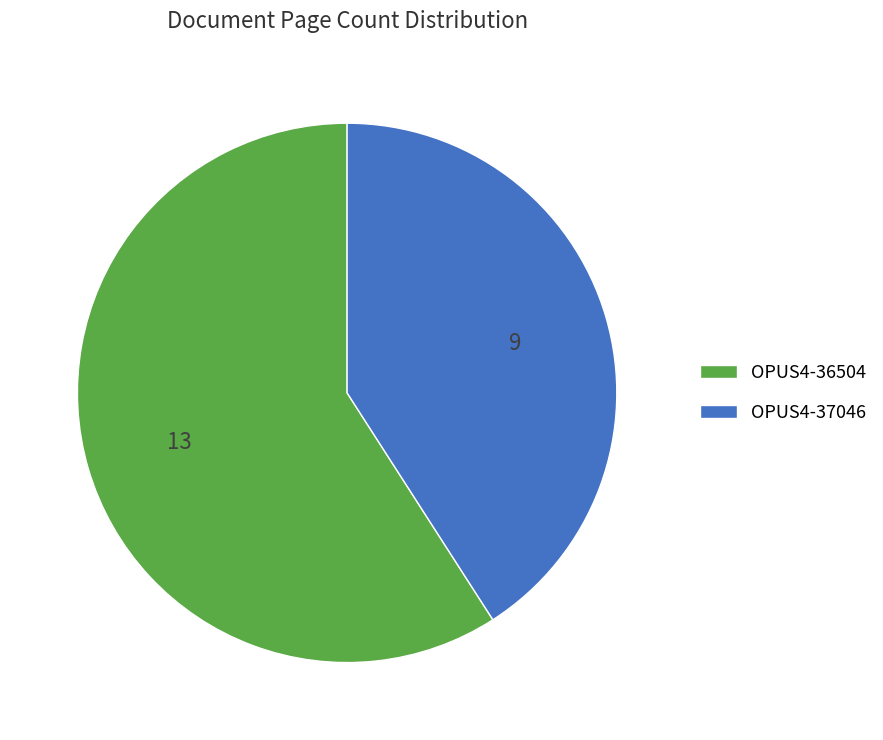

Count the number of slices in the pie.

2